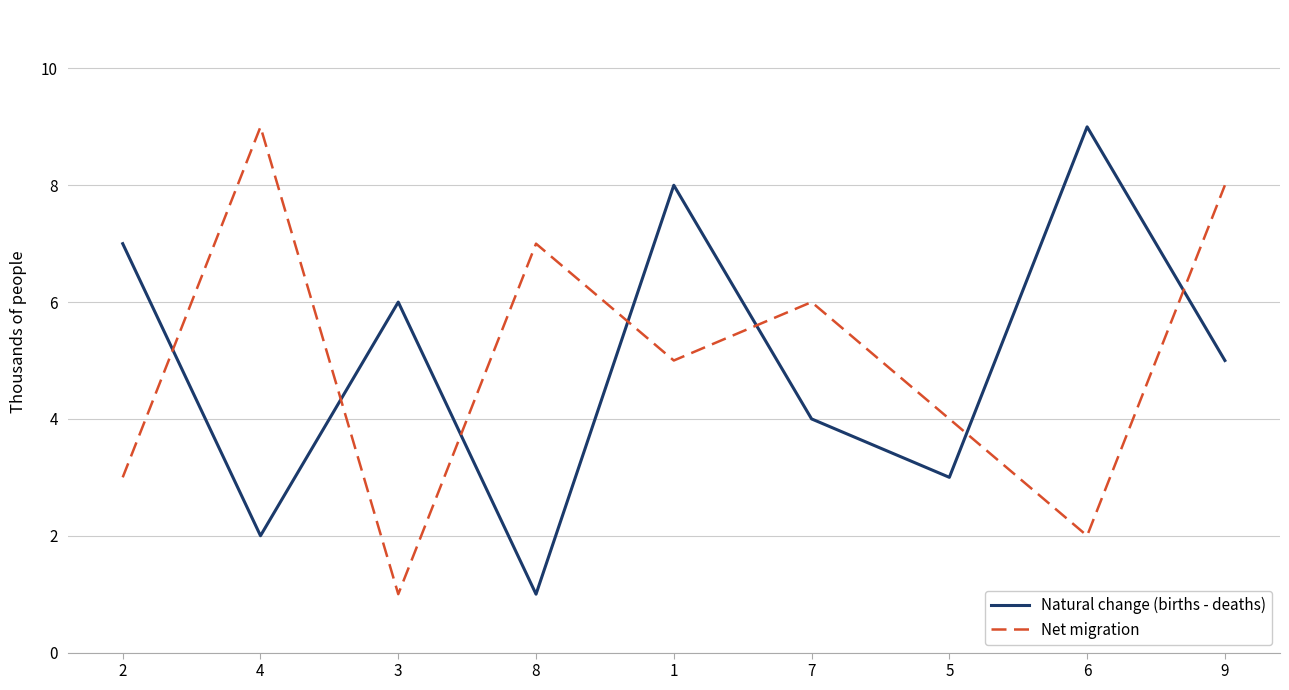

Is it true that Natural change (births - deaths) equals 5 at 9?

True